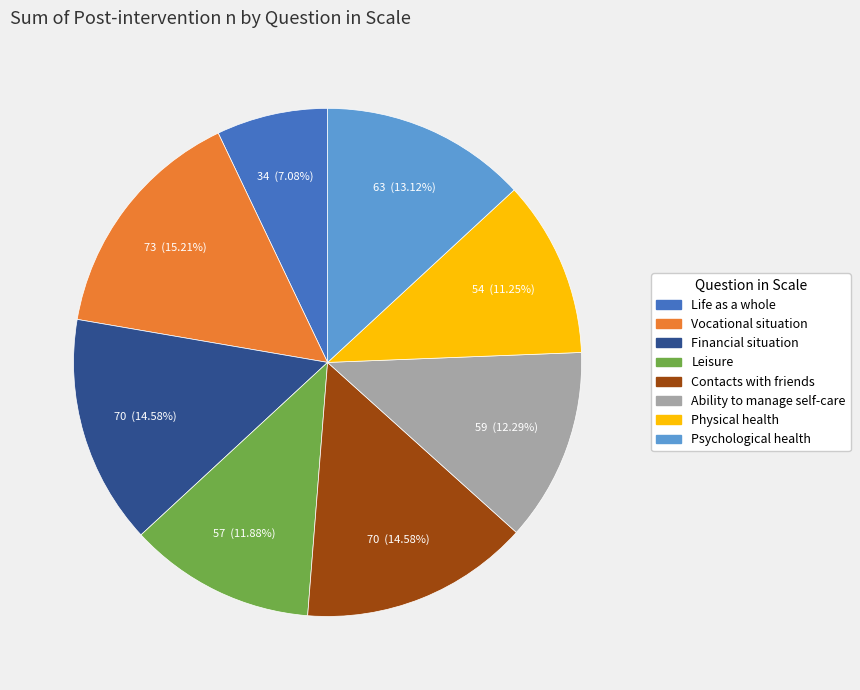

Which category has the biggest portion of the pie?

Vocational situation